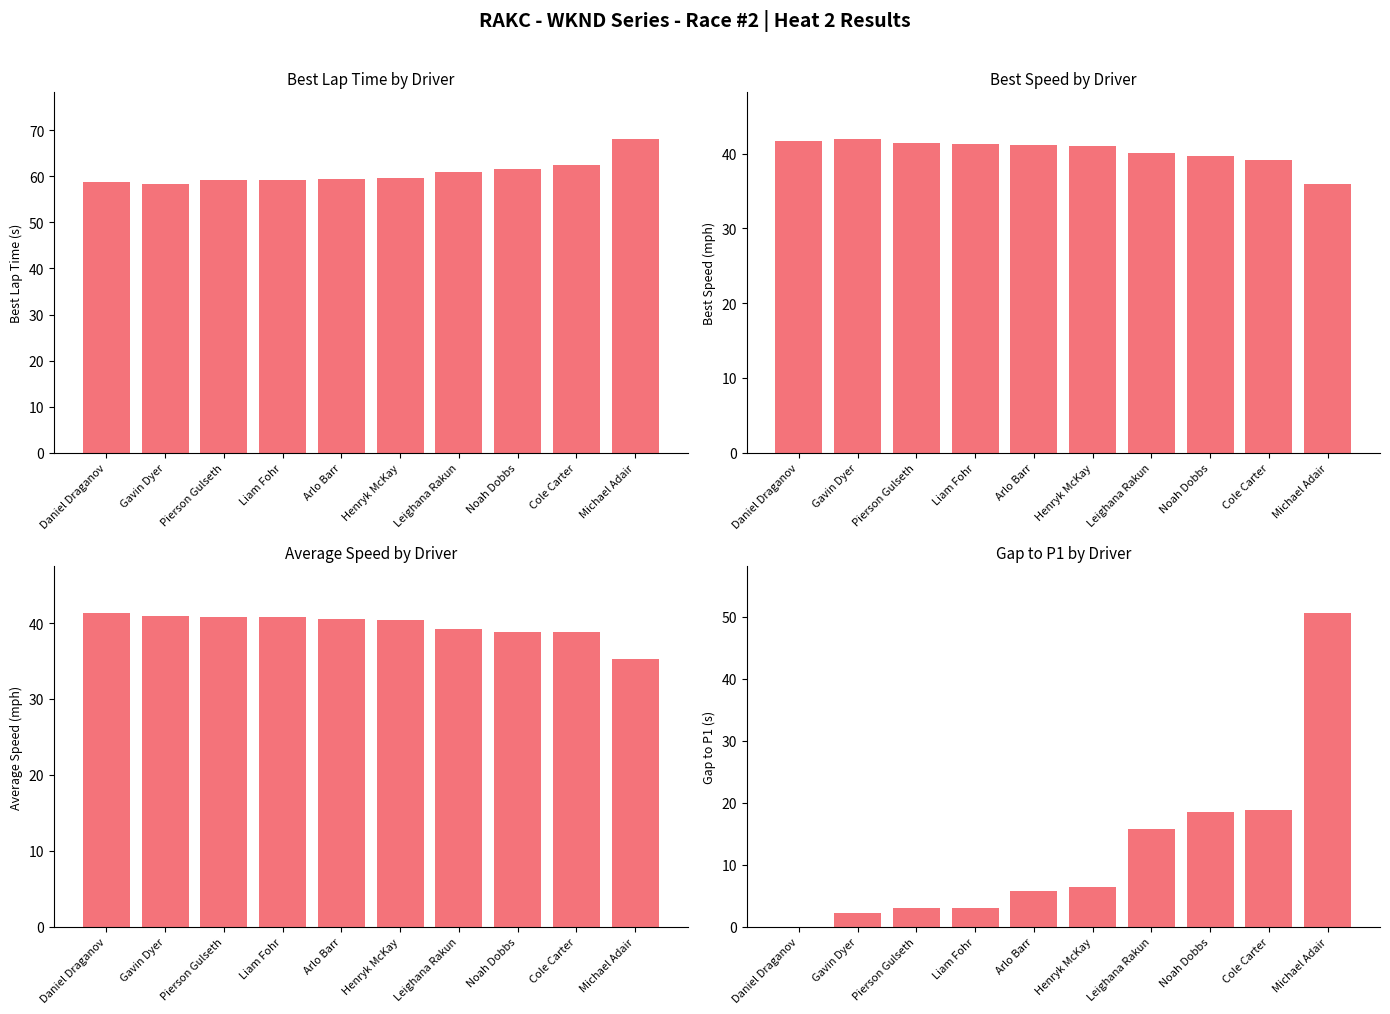

At which label is Gap to P1 (s) closest to 25?

Cole Carter